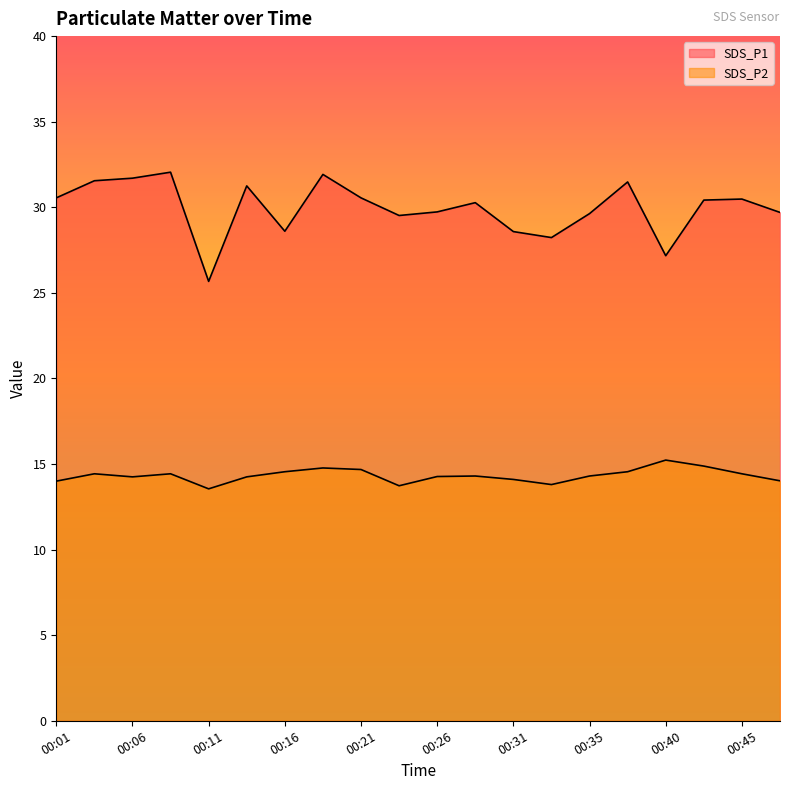

List the series in order of their peak value, highest first.

SDS_P1, SDS_P2